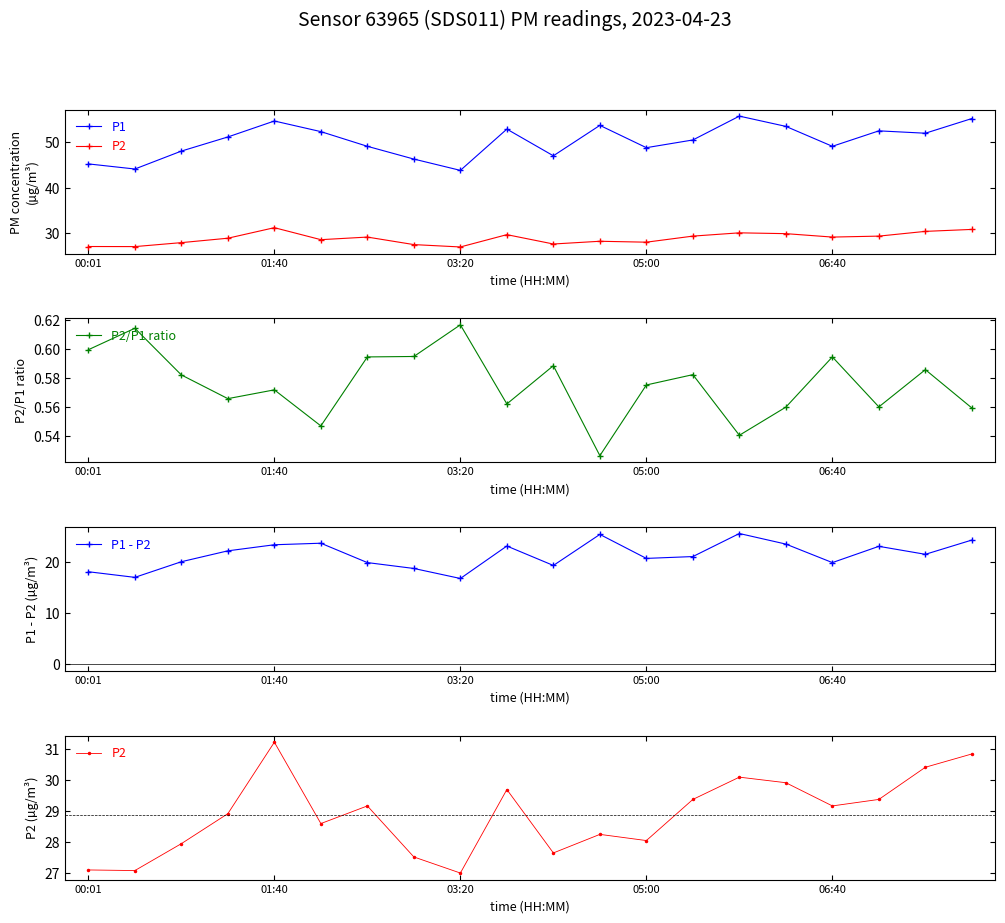

True or false: P2/P1 ratio has a value of 0.8 at 05:00.

False